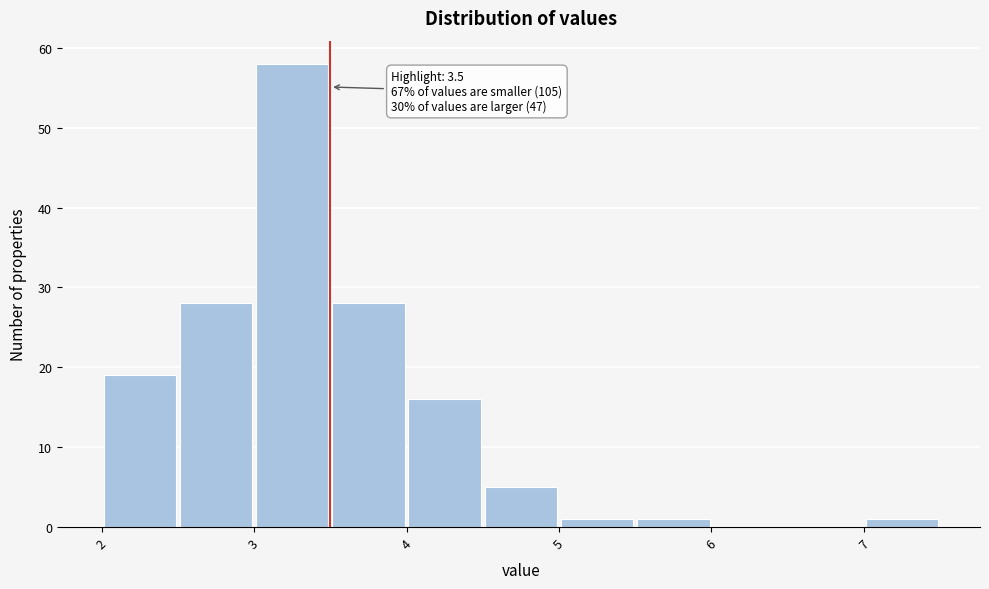

Which range on the x-axis has the tallest bar?

3.0 to 3.5